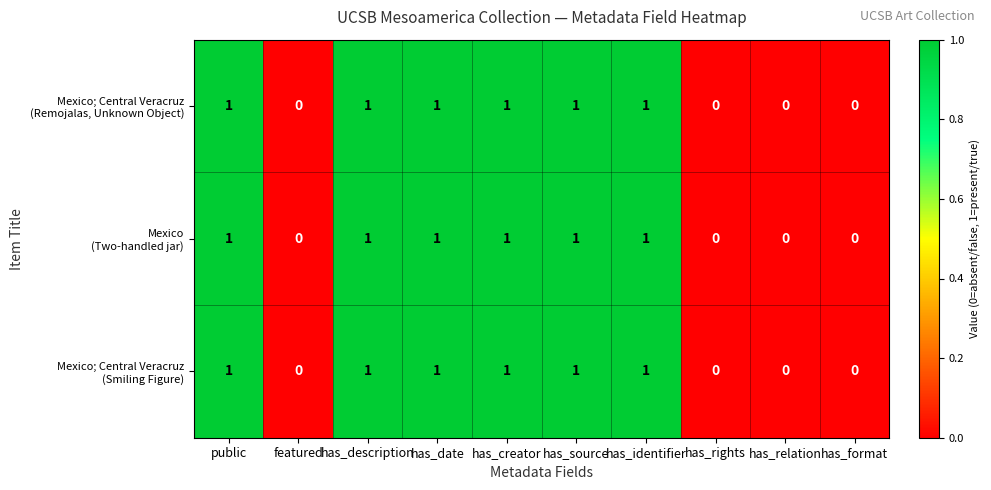

What is the total value across all series at has_identifier?

3